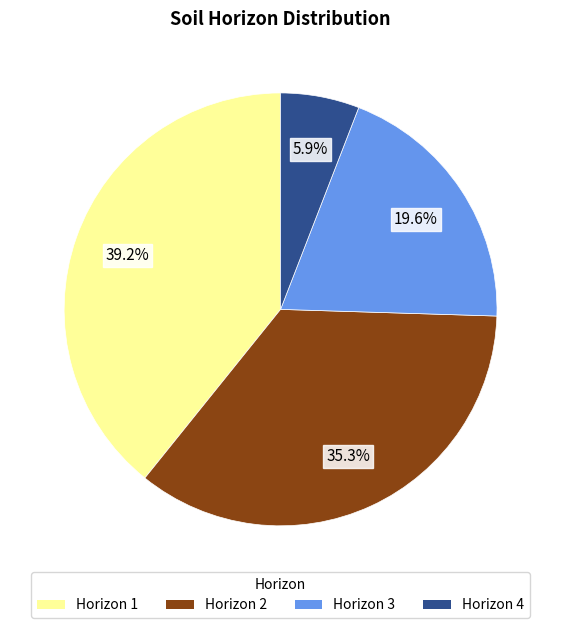

The Horizon 3 slice represents 34% of the pie. True or false?

False